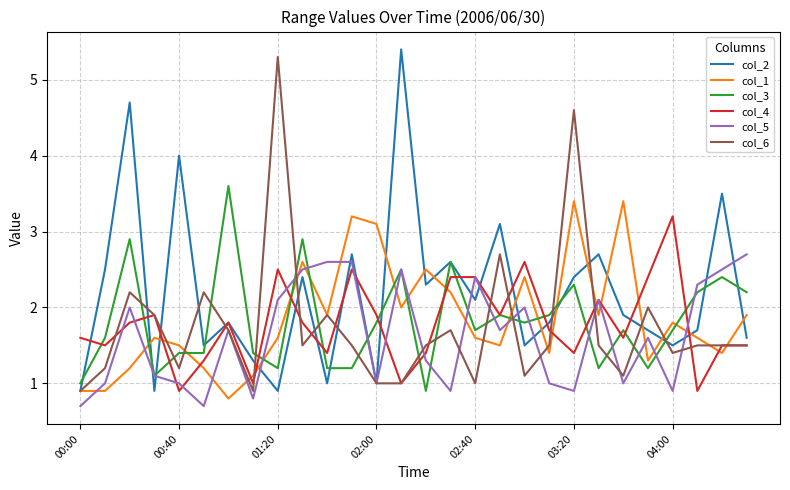

True or false: col_6 has more than 1 interior local peaks.

True